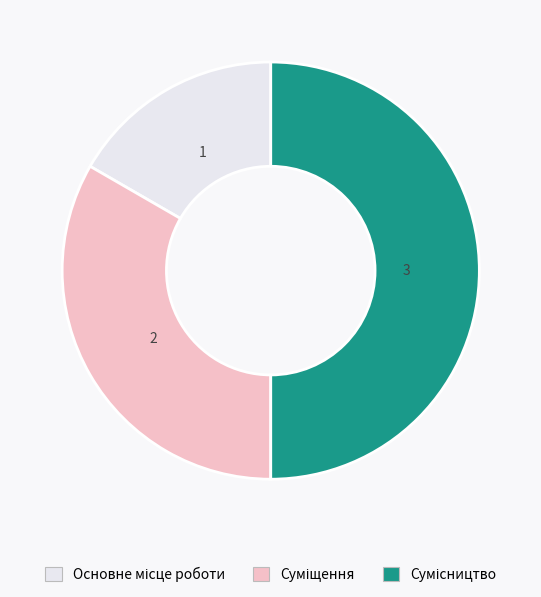

How many segments does this pie chart have?

3